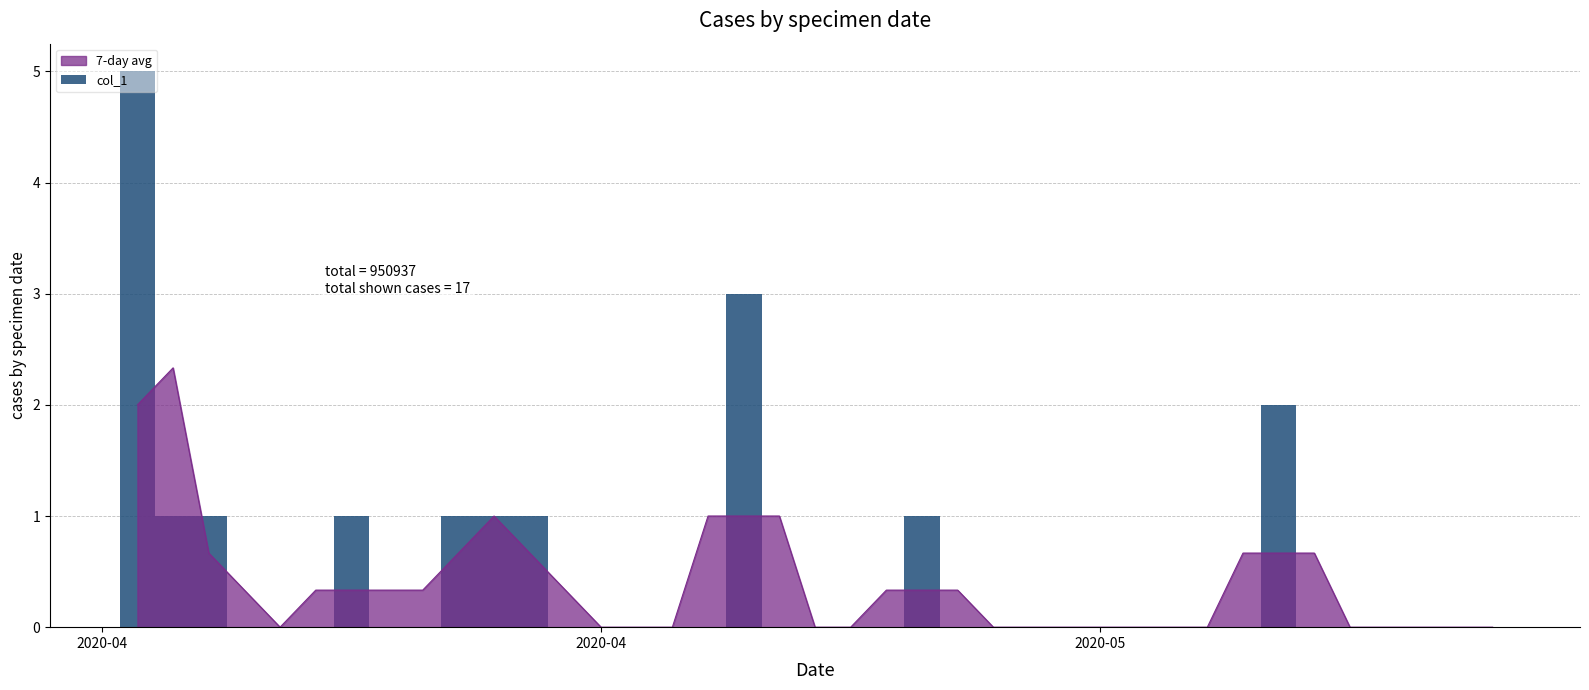

What is the difference between the second highest and minimum values?

3